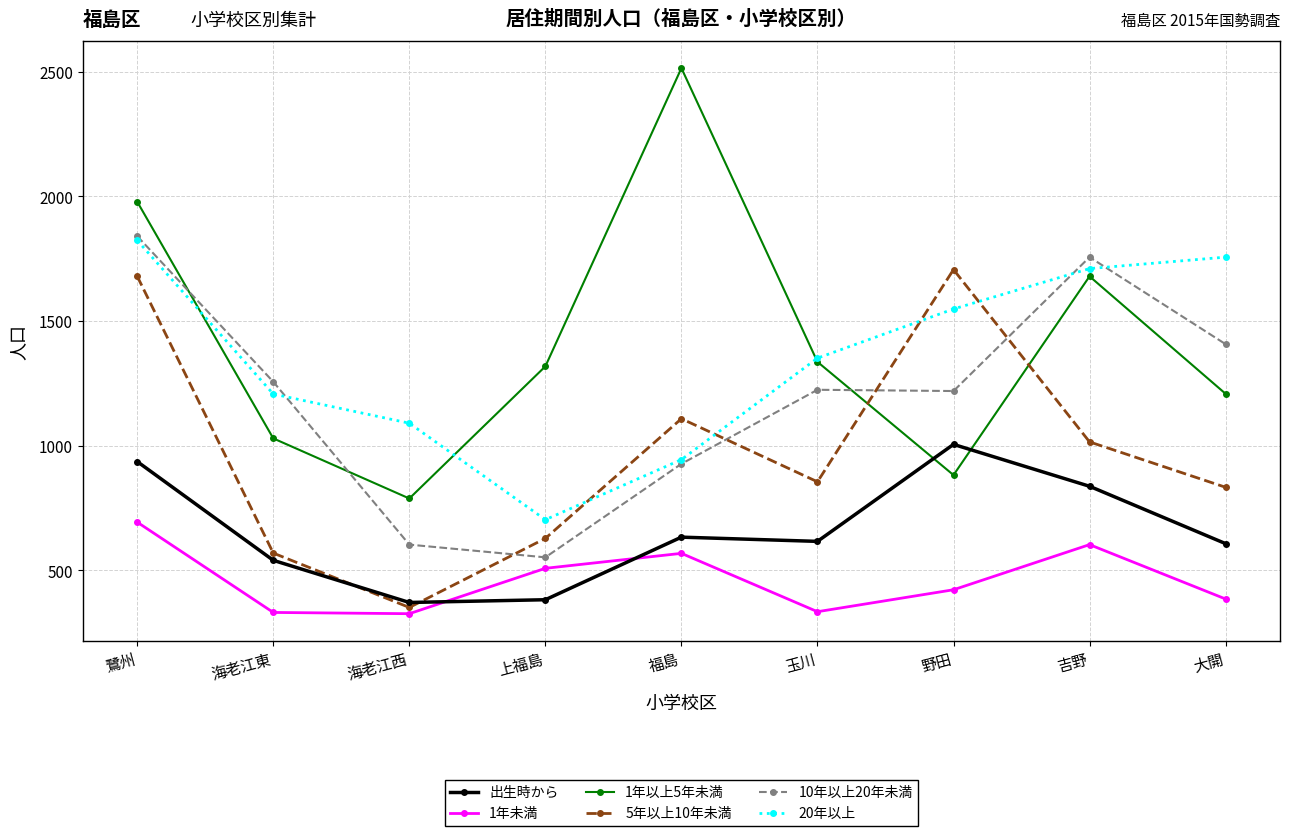

What is the lowest value of the 5年以上10年未満 series?

351